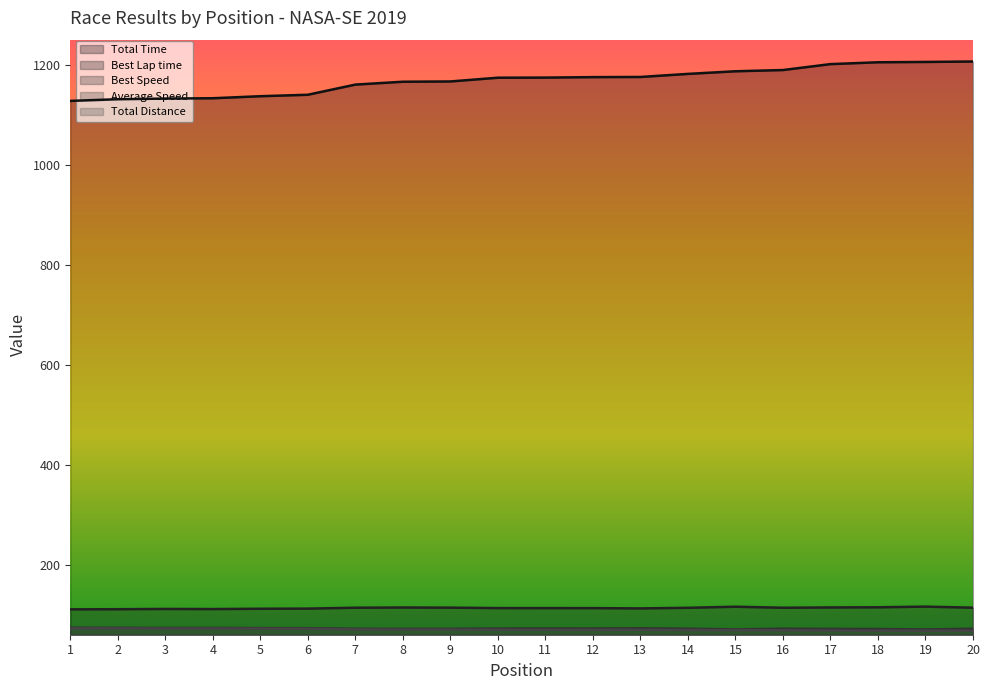

Which category has the lowest value across all series?

20